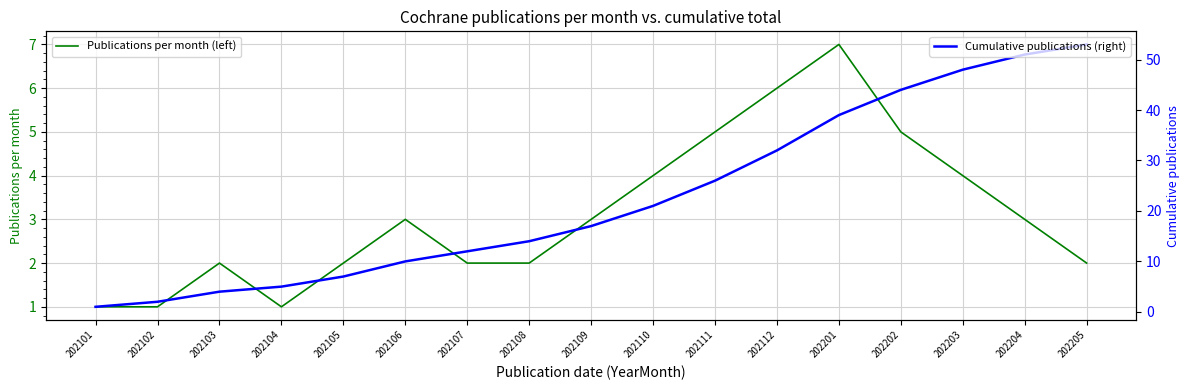

Which series has the largest range (max minus min)?

Cumulative publications (right)